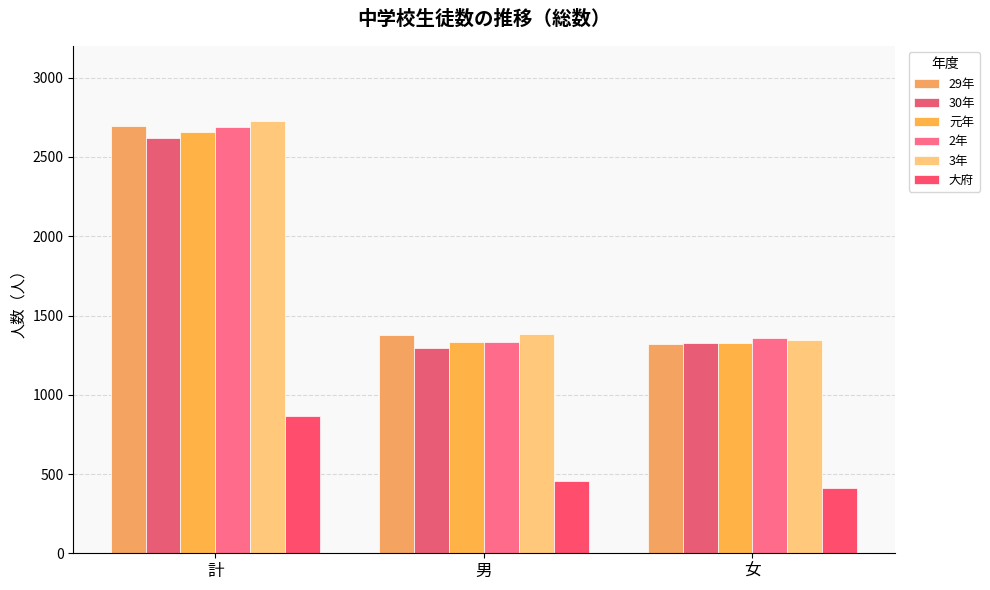

What is the label of the 1st bar from the right?

女